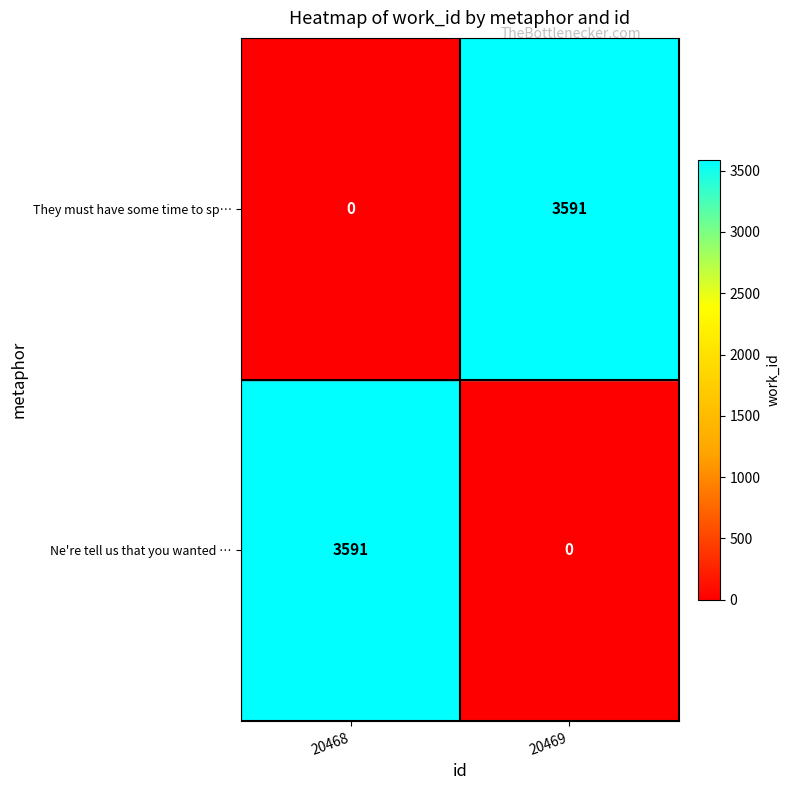

What is the total value across all series at 20468?

3591